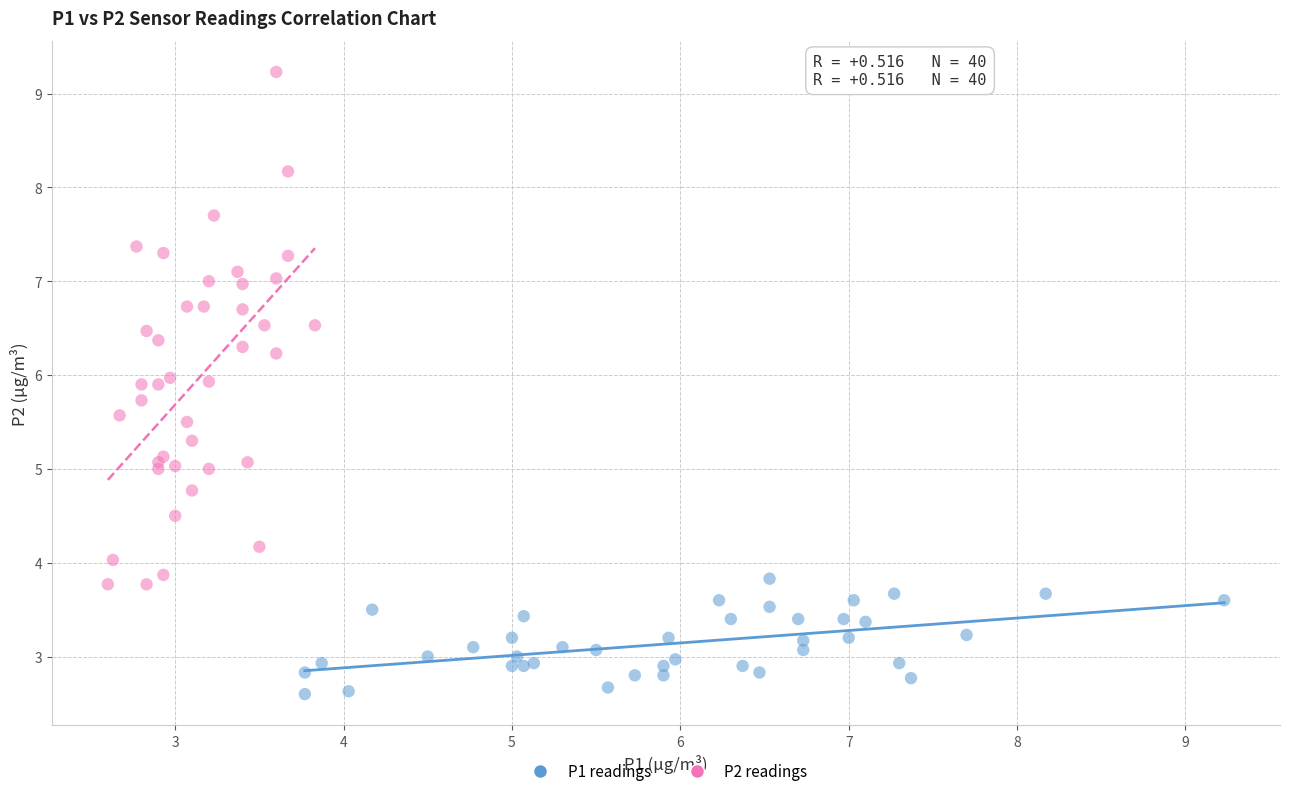

What are all the series names shown in the legend?

P1 readings, P2 readings